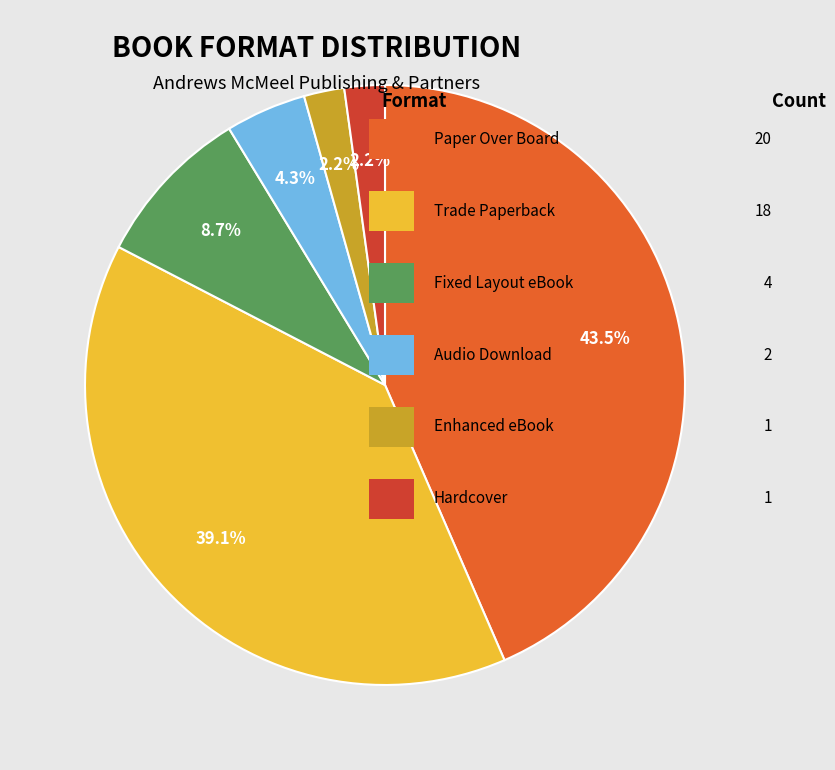

Does any single category account for the majority?

No